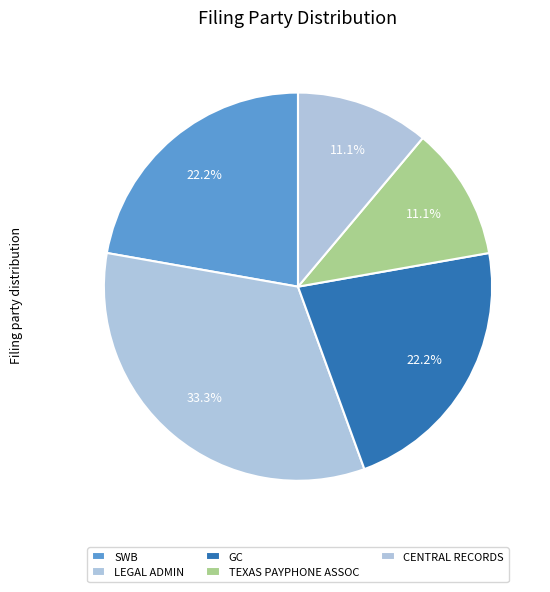

Does any single category account for the majority?

No